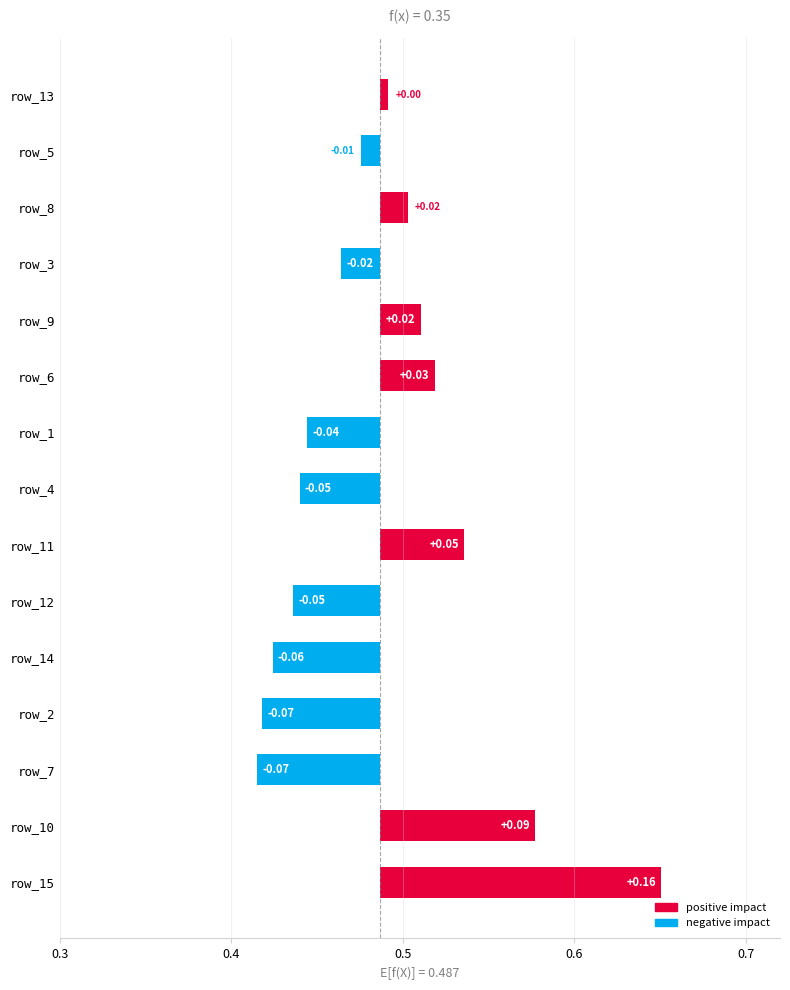

Where does the data first go above 0?

0.3